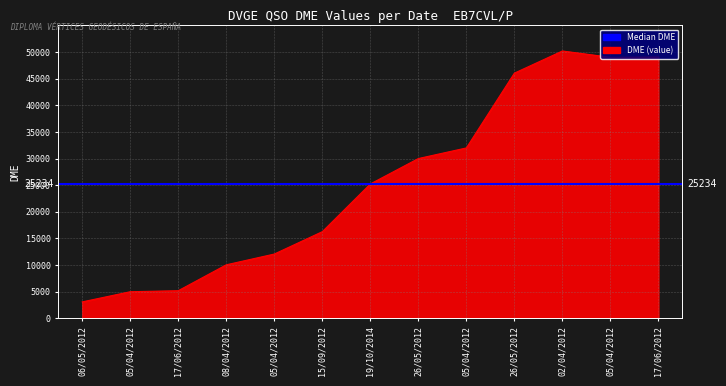

Does the chart have visible grid lines?

Yes